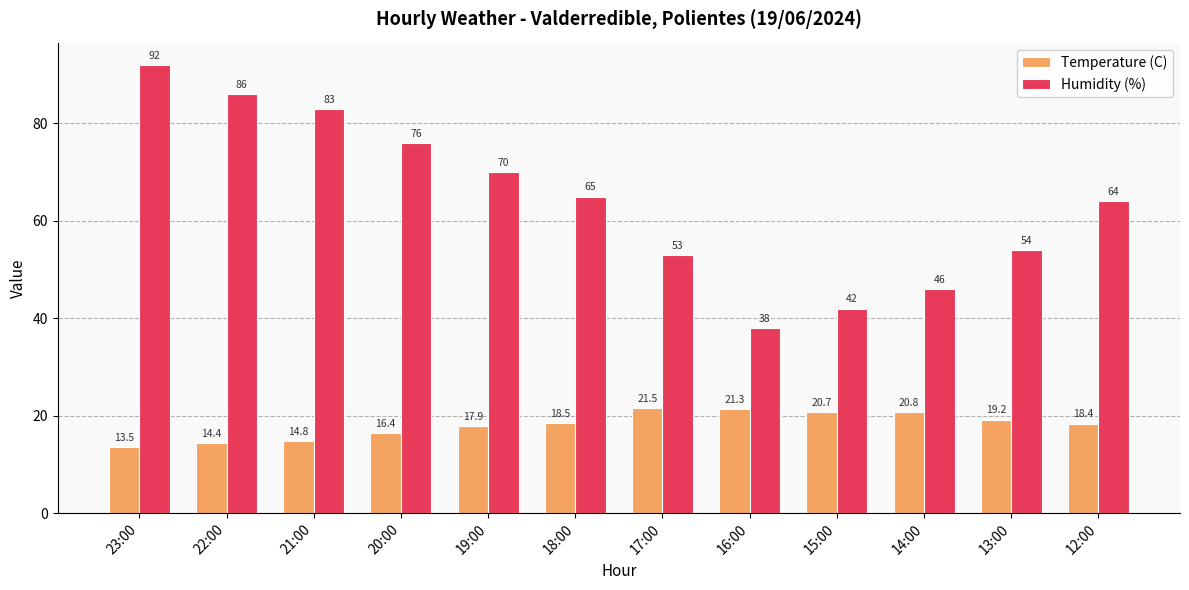

What is the total value across all series at 15:00?

62.7